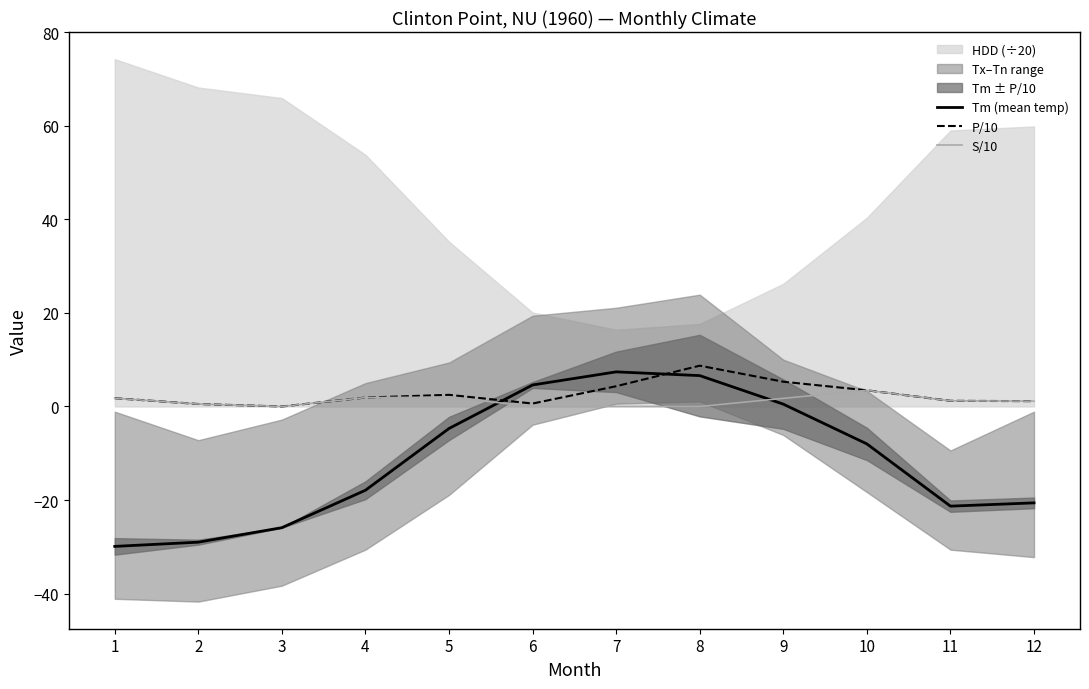

Reading left to right, extract all data points from this chart.

Tm (mean temp): 1=-29.9	2=-29.0	3=-25.9	4=-17.9	5=-4.7	6=4.6	7=7.4	8=6.6	9=0.5	10=-8.0	11=-21.3	12=-20.6
P/10: 1=1.8	2=0.5	3=0.0	4=1.9	5=2.5	6=0.6	7=4.3	8=8.7	9=5.3	10=3.5	11=1.2	12=1.1
S/10: 1=1.8	2=0.5	3=0.0	4=1.9	5=2.0	6=0.0	7=0.0	8=0.0	9=1.7	10=3.5	11=1.2	12=1.1